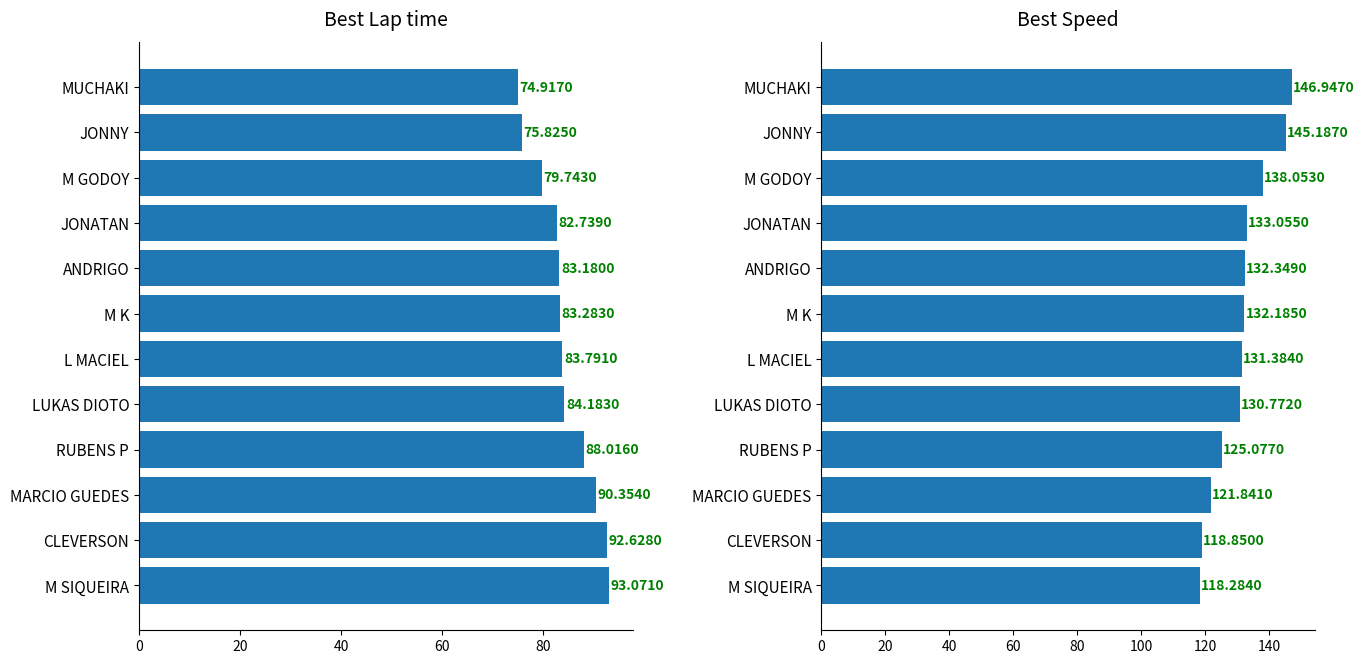

Reading left to right, what are all the values shown in this chart?

Best Lap time: 74.9	75.8	79.7	82.7	83.2	83.3	83.8	84.2	88.0	90.4	92.6	93.1
Best Speed: 146.9	145.2	138.1	133.1	132.3	132.2	131.4	130.8	125.1	121.8	118.8	118.3